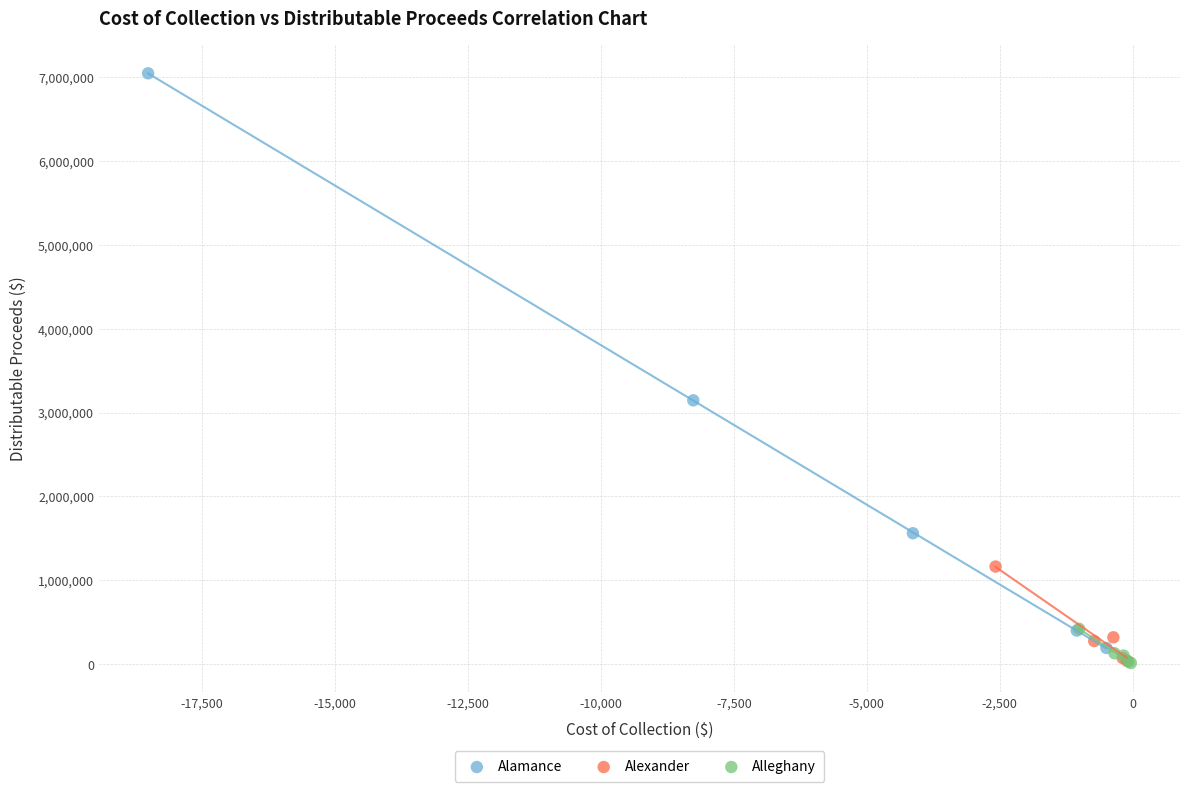

What are all the series names shown in the legend?

Alamance, Alexander, Alleghany